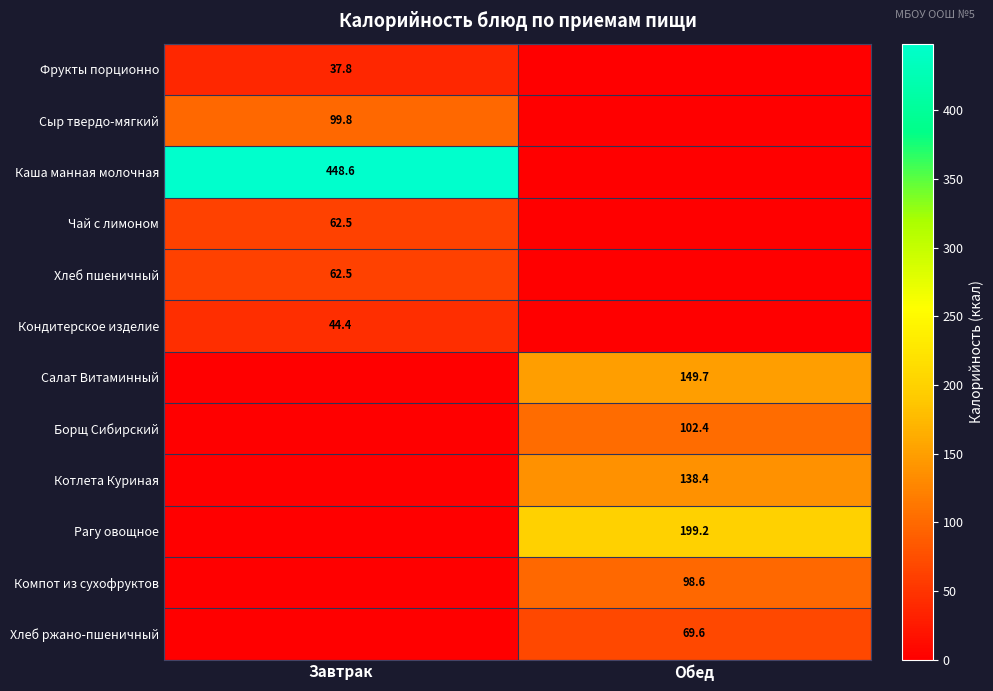

The Салат Витаминный series shows 220.4 at Обед. True or false?

False